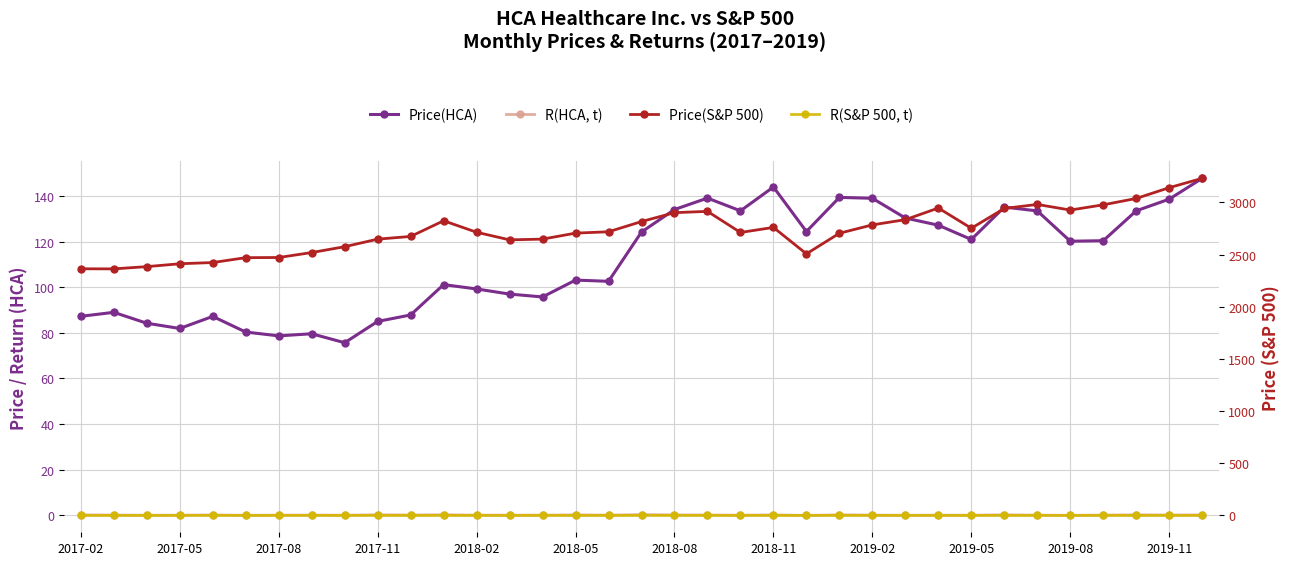

Between 20 and 17, which is larger?

20